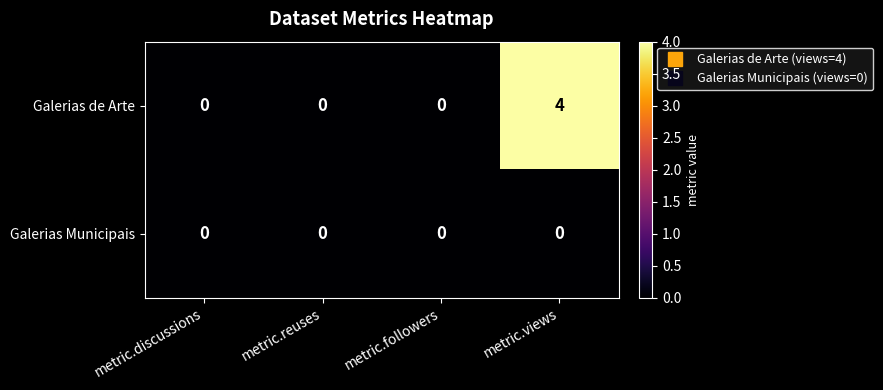

How many series are shown in this chart?

2